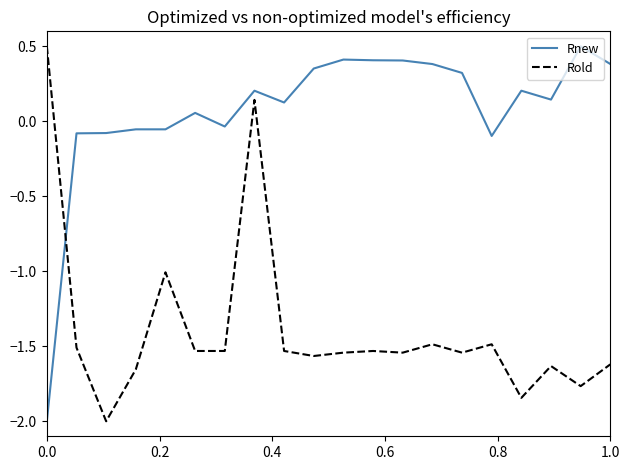

What is the maximum value for Rnew?

0.5